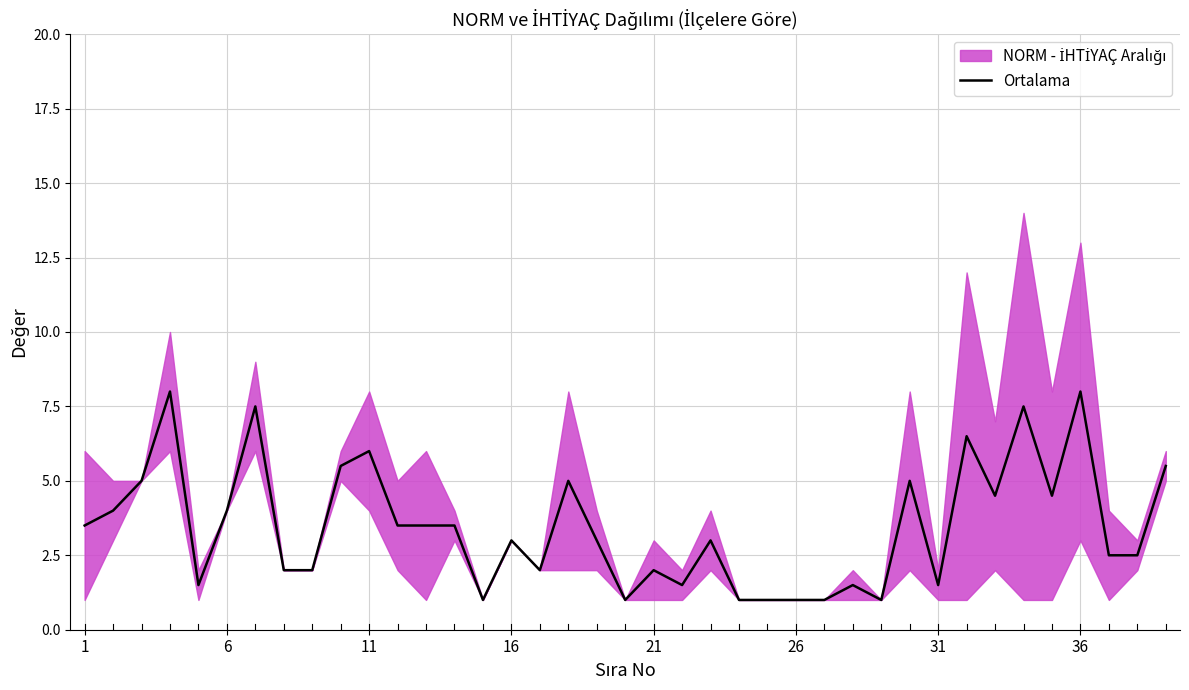

What is the minimum value for Ortalama?

1.0